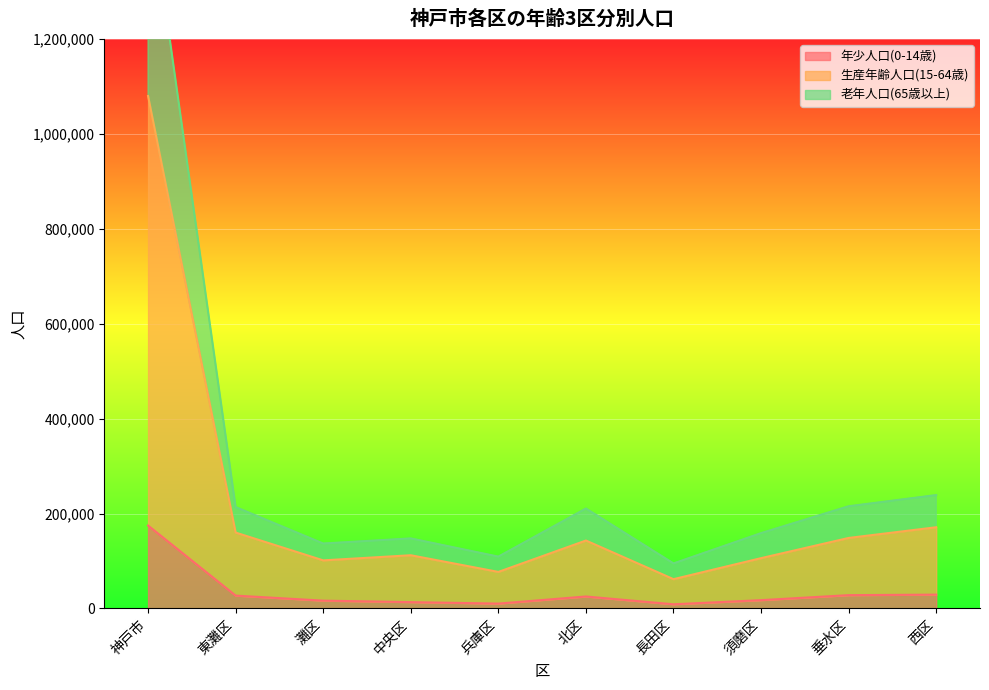

What is the label of the 8th point from the left?

須磨区